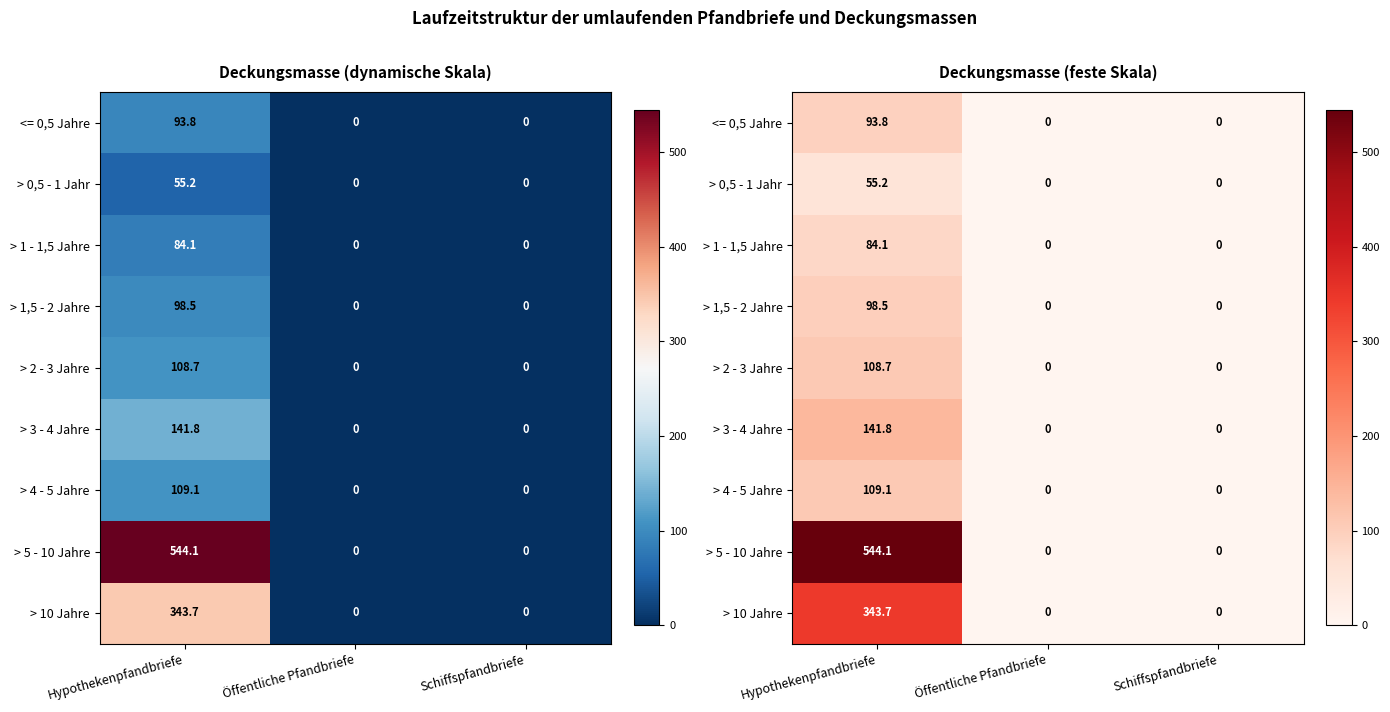

Which label corresponds to the smallest value in the chart?

Öffentliche Pfandbriefe